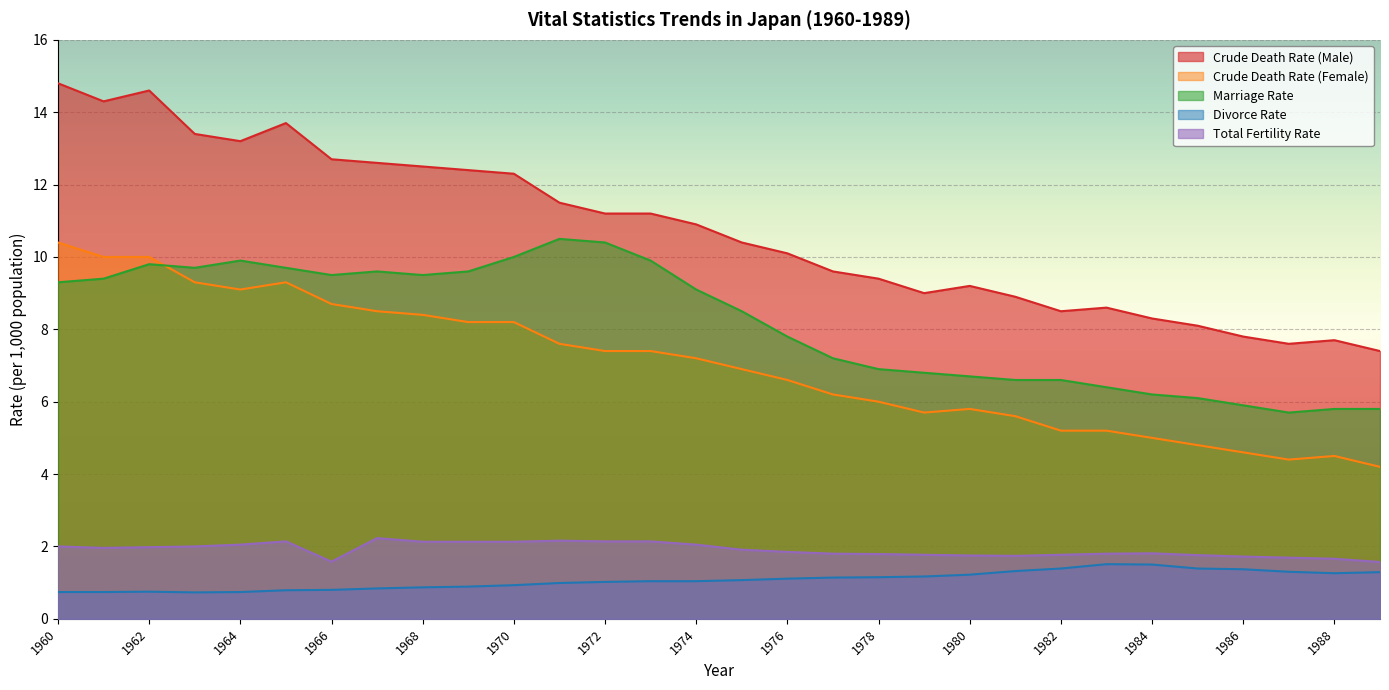

What are all the series names shown in the legend?

Crude Death Rate (Male), Crude Death Rate (Female), Marriage Rate, Divorce Rate, Total Fertility Rate